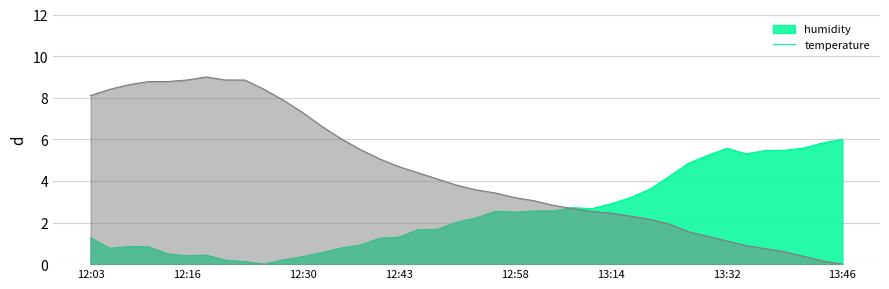

In humidity, how many points are higher than both neighbors (excluding endpoints)?

5